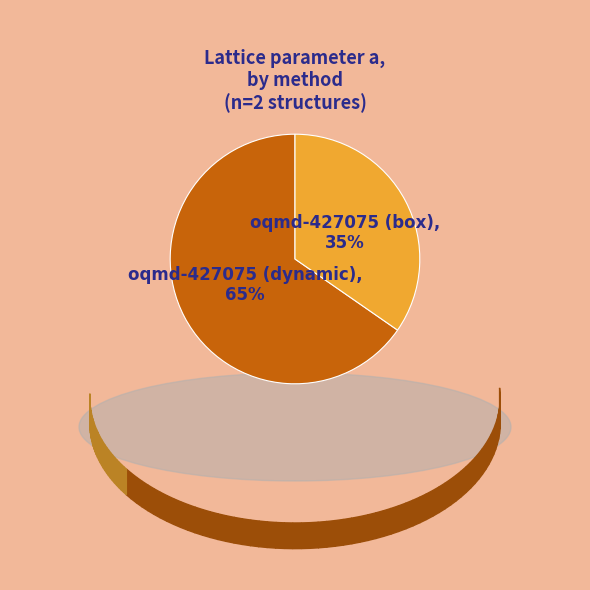

How many segments does this pie chart have?

2